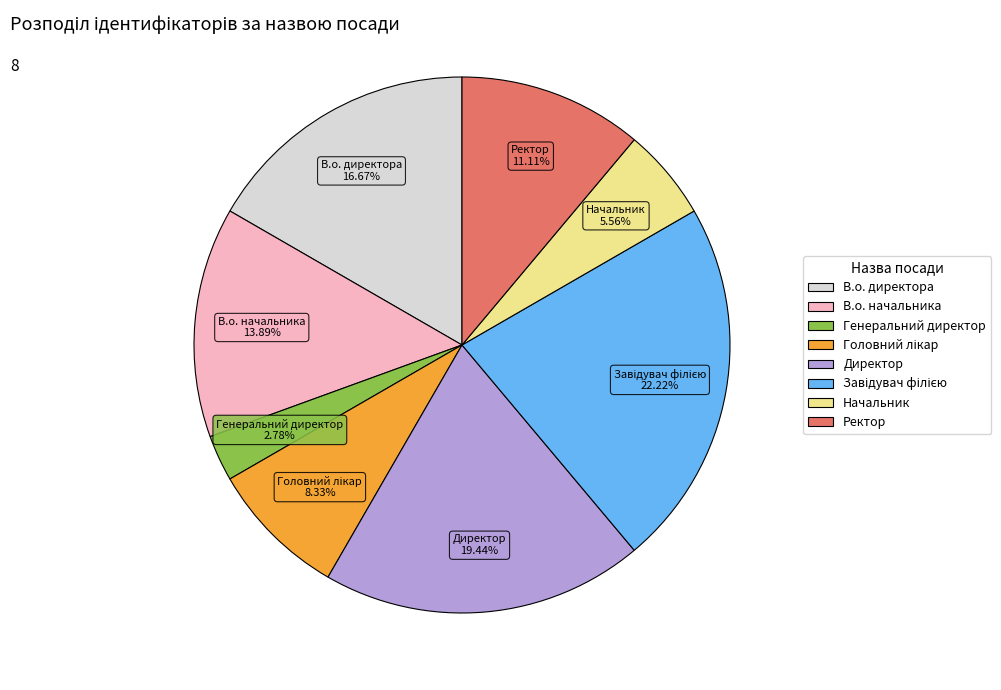

Which category has the smallest portion of the pie?

Генеральний директор